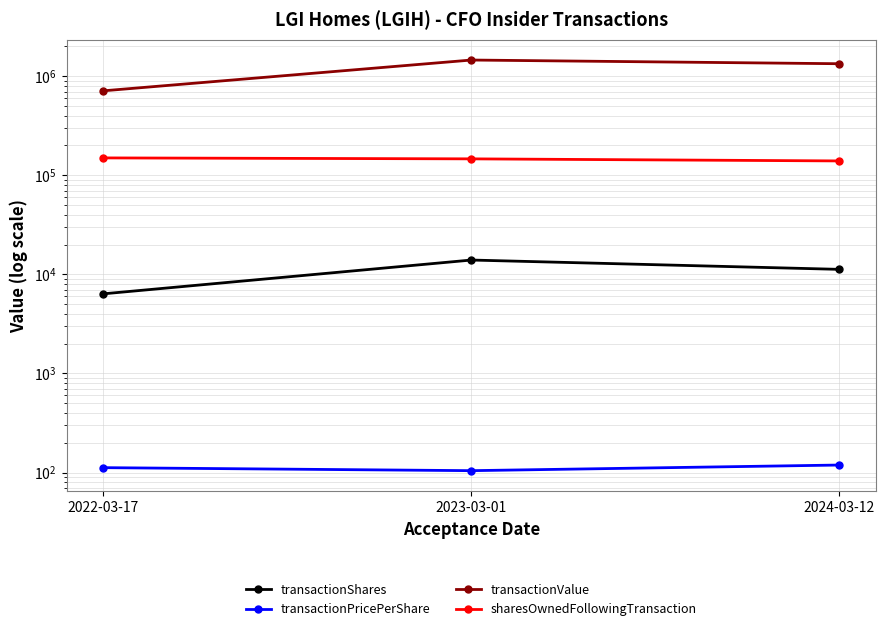

What is the difference between the transactionValue values at 2024-03-12 and 2023-03-01?

119736.0